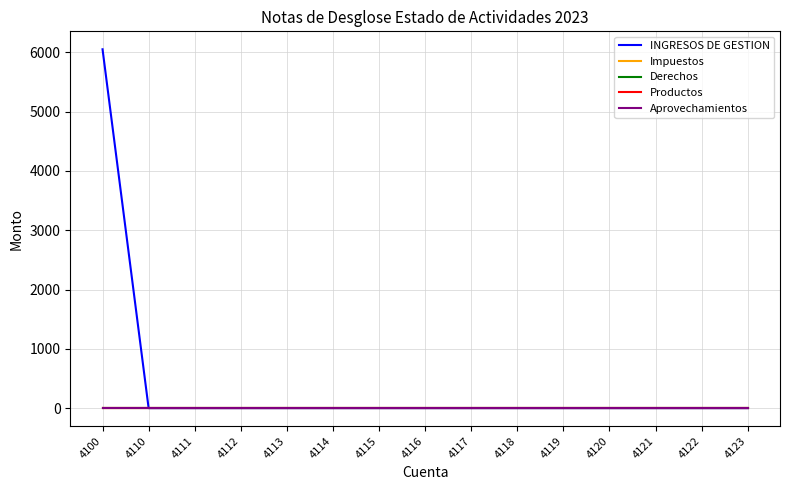

Which has a higher value, 4121 or 4120?

4121